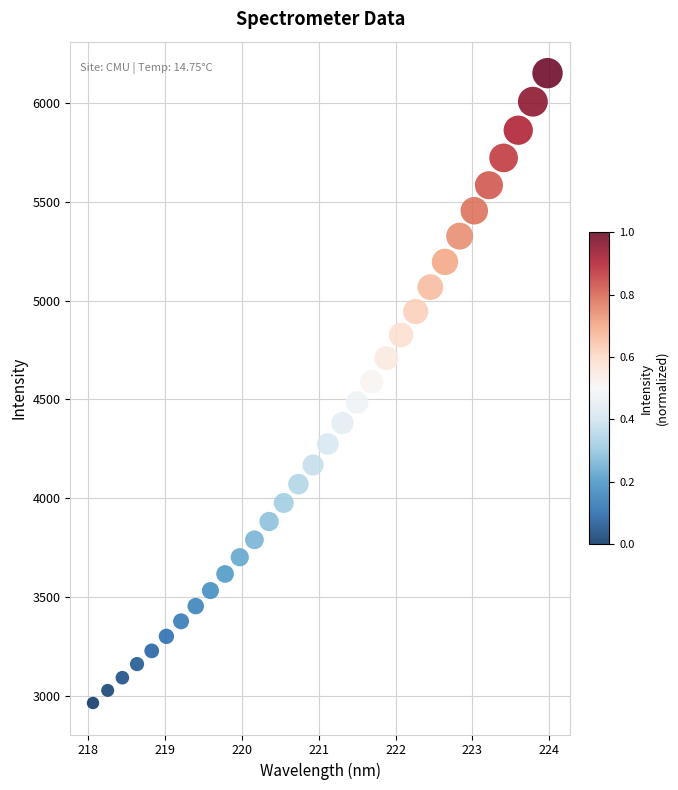

What is the range of Y values (max minus min)?

3190.3